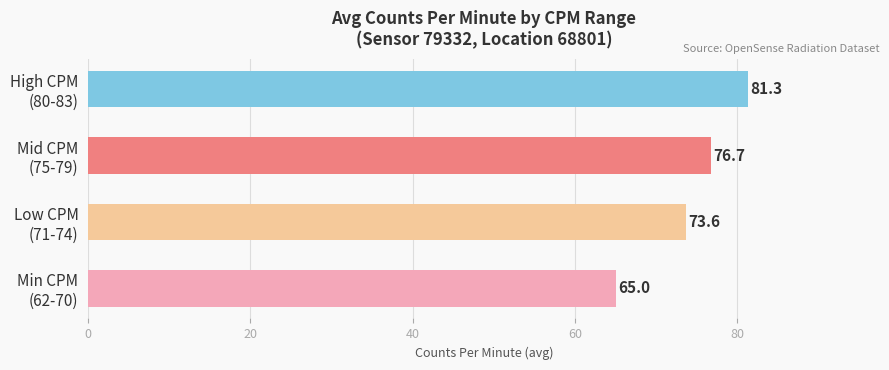

What is the difference between the second highest and second lowest values?

3.1